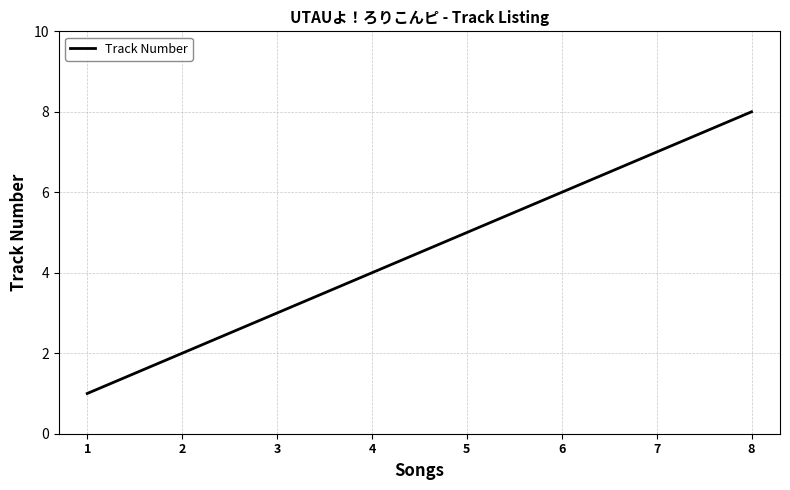

What is the sum of all values?

36